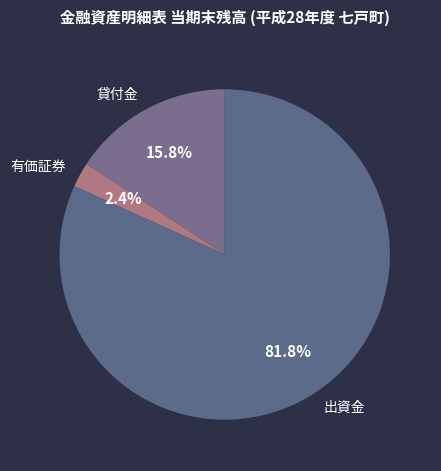

Which category has the smallest portion of the pie?

有価証券